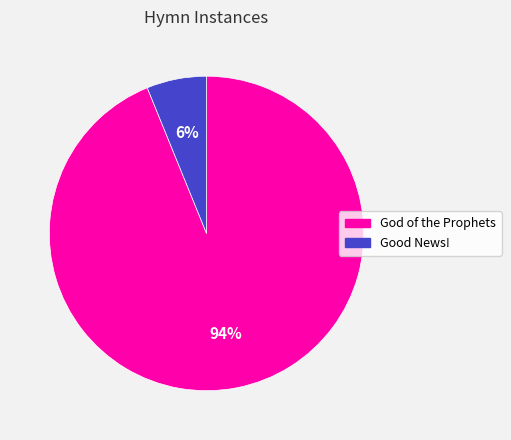

To the nearest percent, what portion does Good News! represent?

6%